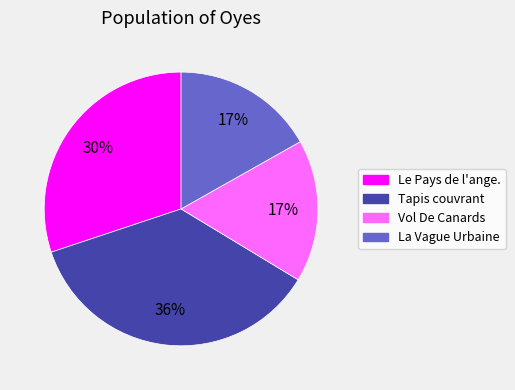

What is the largest slice in the pie chart?

Tapis couvrant